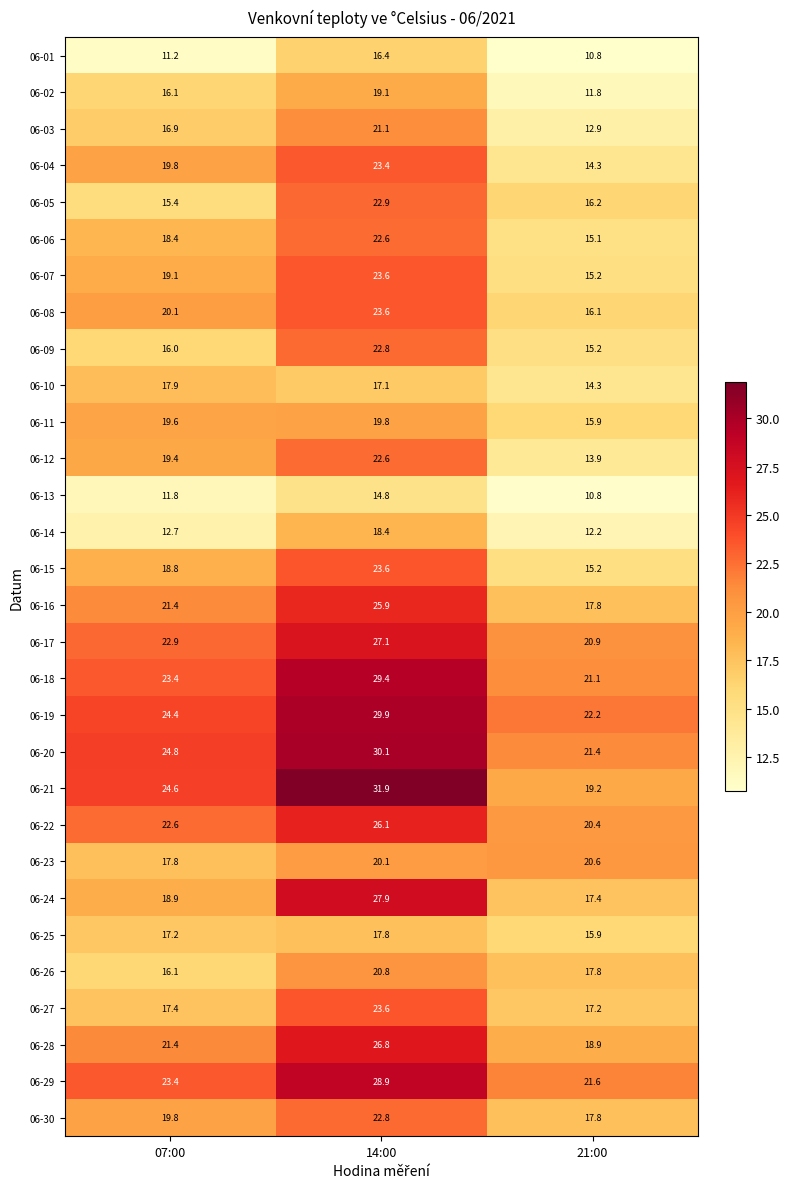

What is the smallest value displayed?

10.8